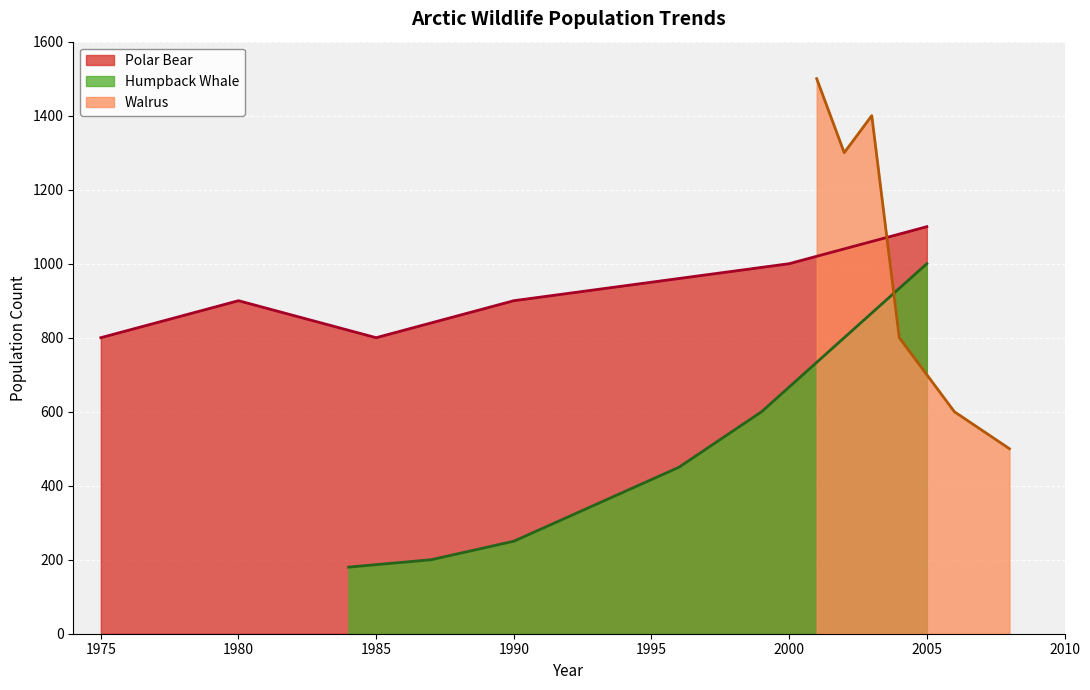

How many values are between 800 and 1000?

6